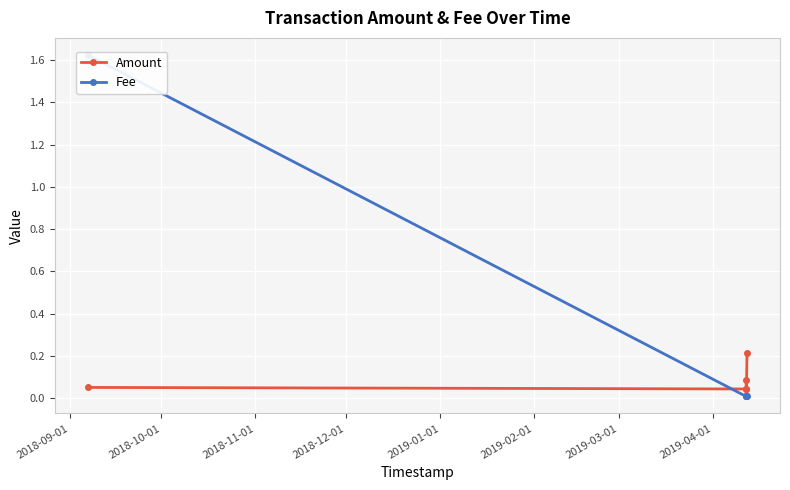

How many Amount values are between 0 and 1?

5